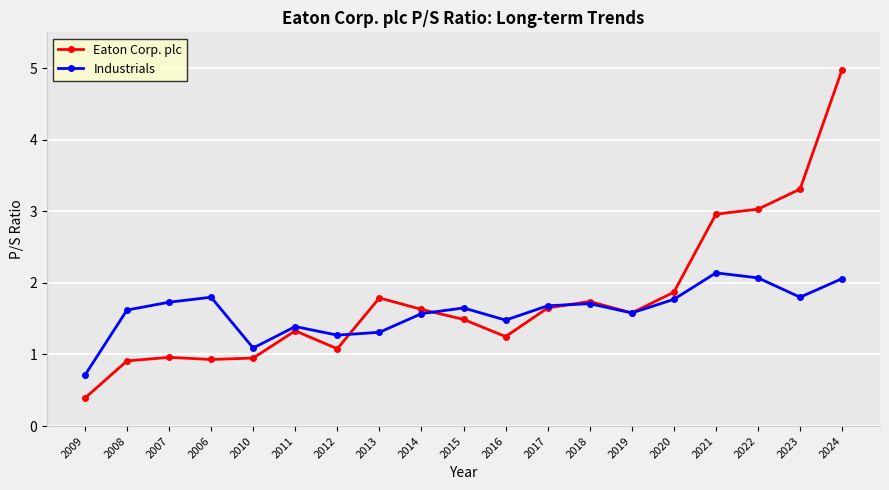

True or false: Eaton Corp. plc has a value of 0.9 at 2008.

True